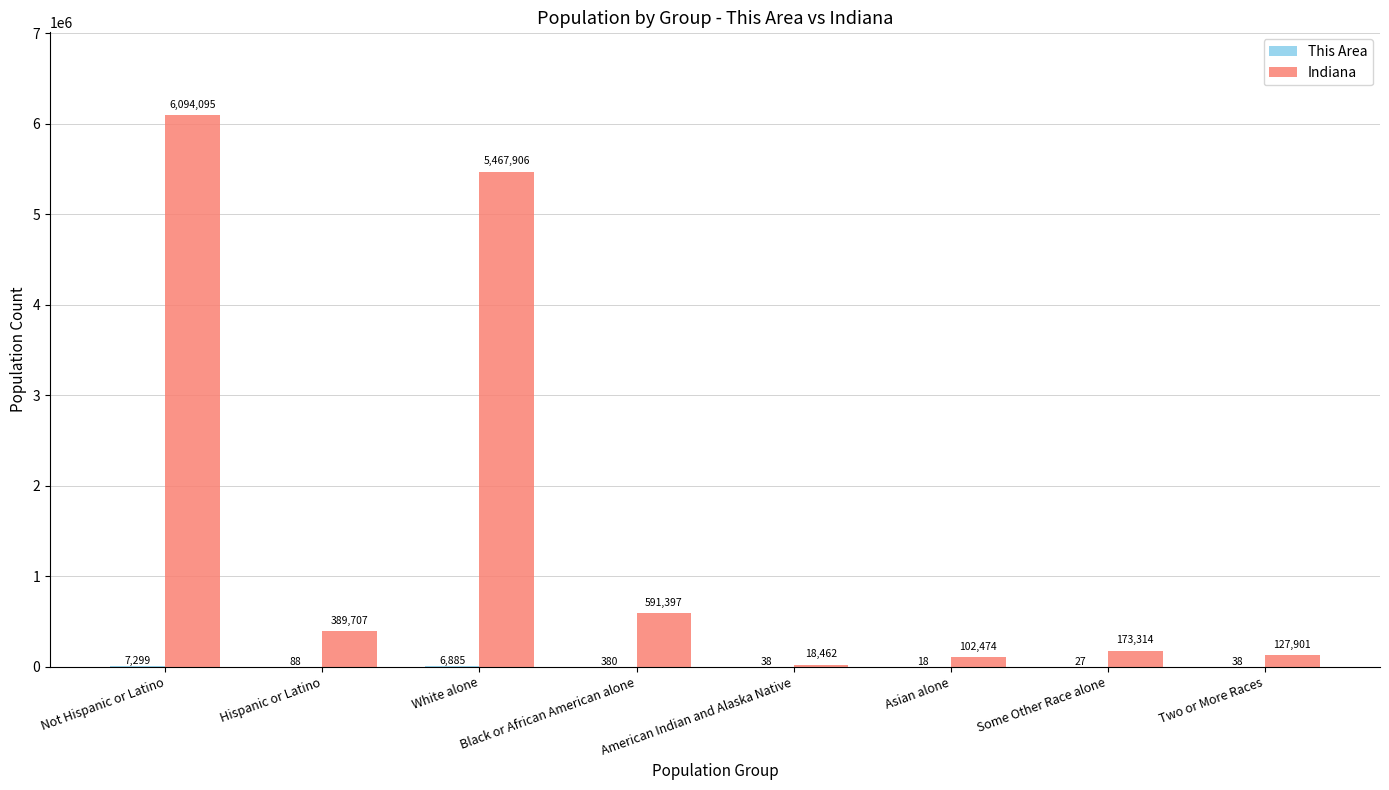

How many data points does each series have?

8